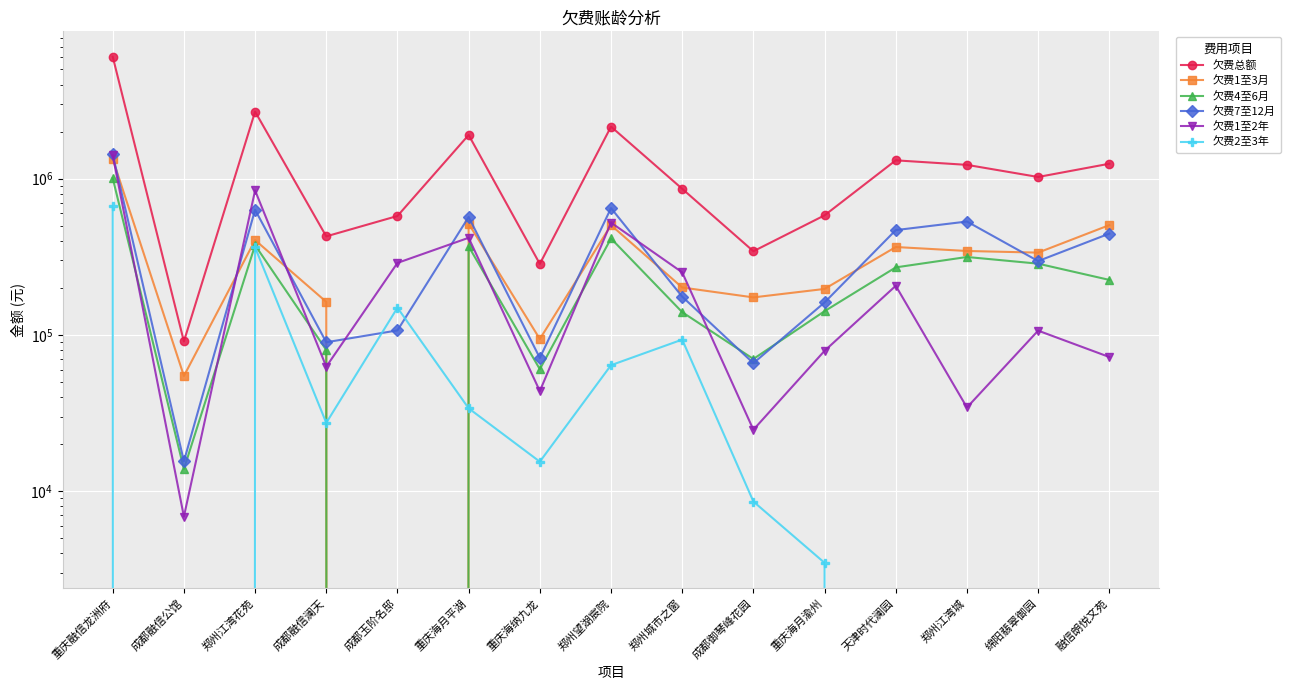

True or false: 欠费4至6月 has more than 2 points higher than both neighbors.

True